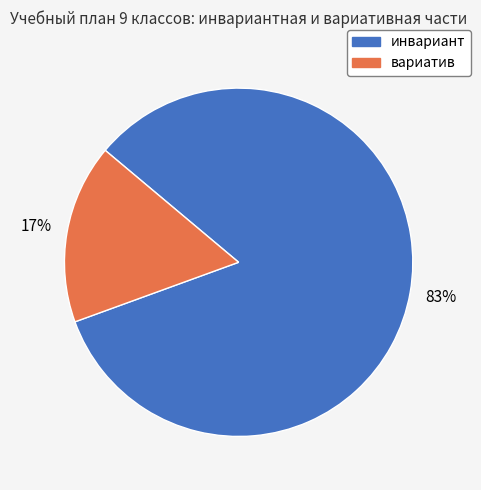

To the nearest percent, what is the combined percentage of вариатив and инвариант?

100%